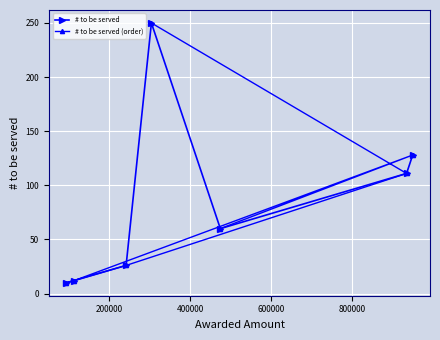

What is the average value of the # to be served series?

85